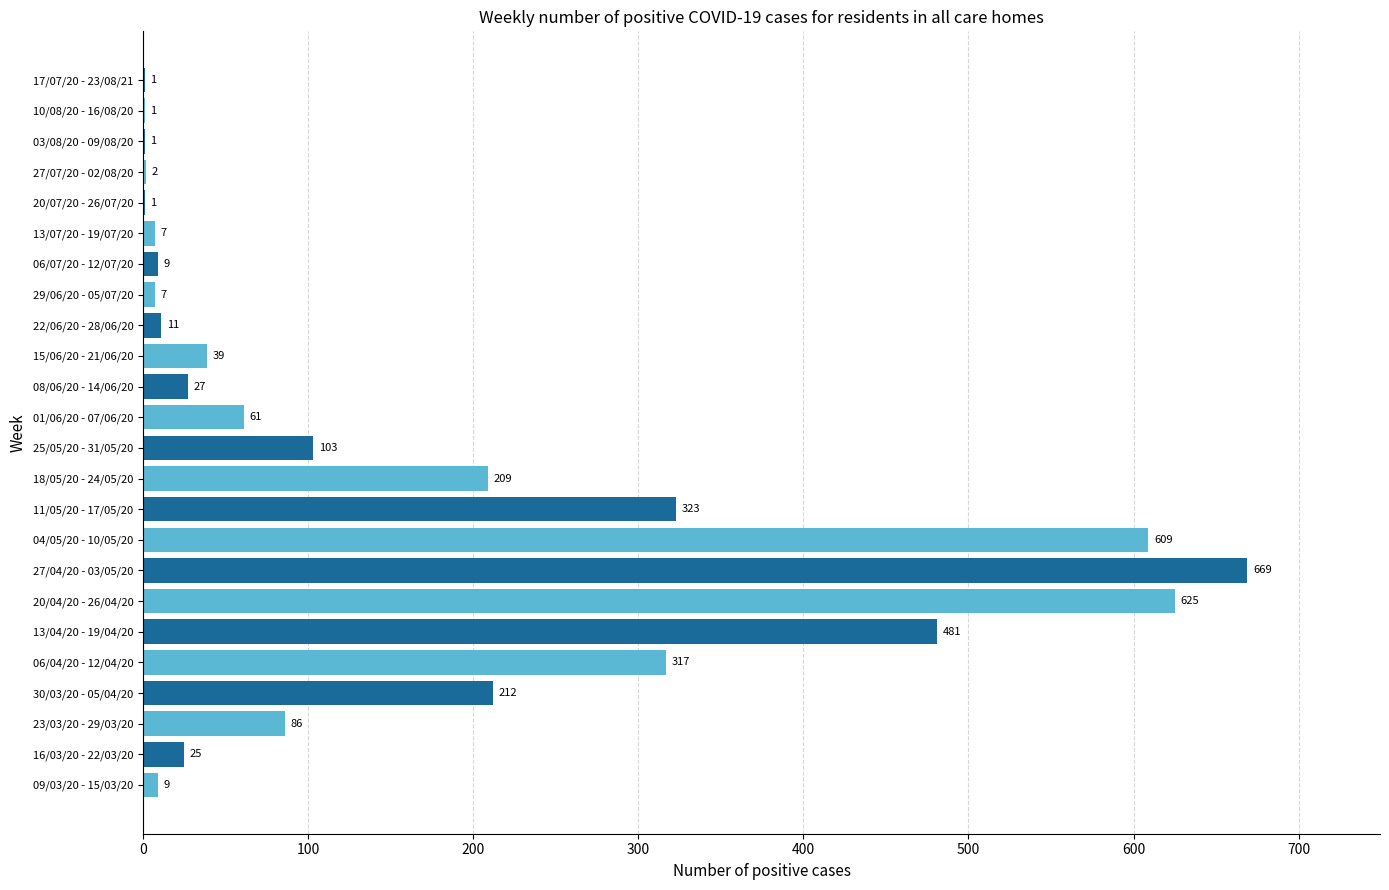

How many distinct data groups are displayed?

1